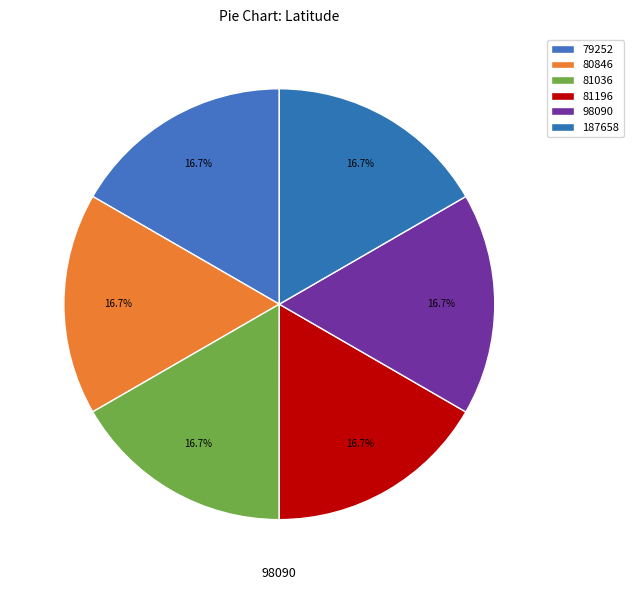

To the nearest percent, what portion does 81196 represent?

17%